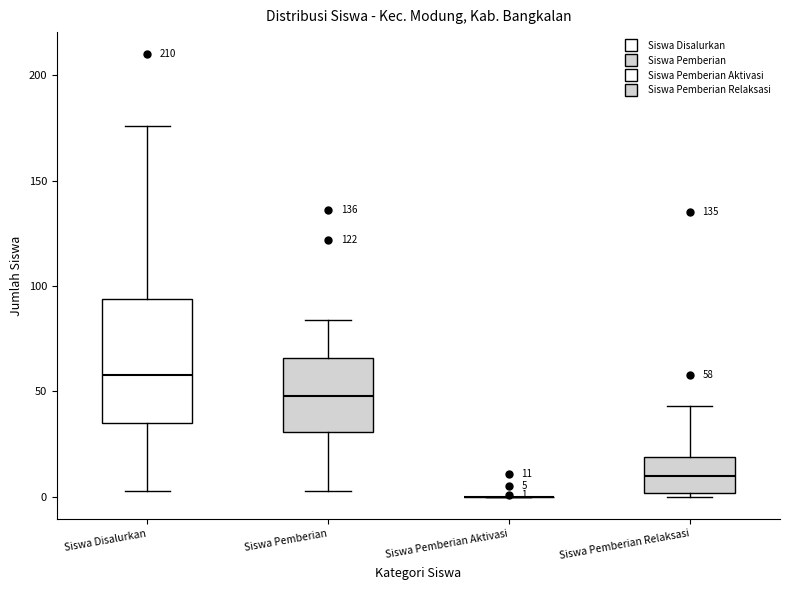

Which box is the tallest, from its lower edge to its upper edge?

Siswa Disalurkan